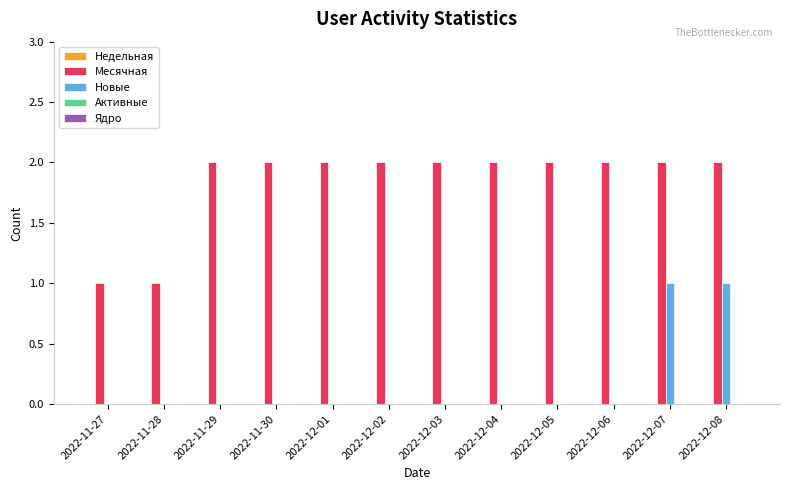

What is the total value across all series at 2022-11-29?

2